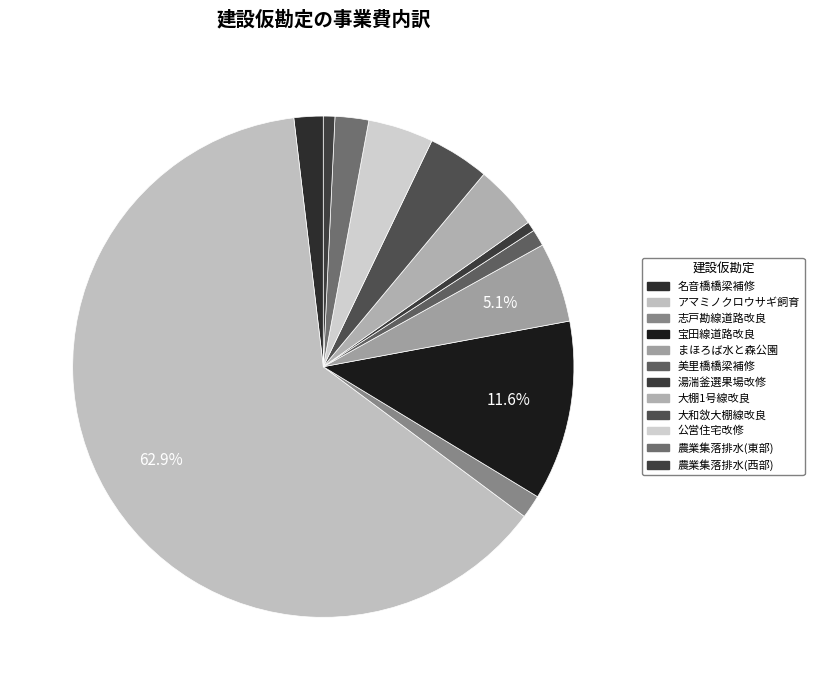

What is the largest slice in the pie chart?

アマミノクロウサギ飼育